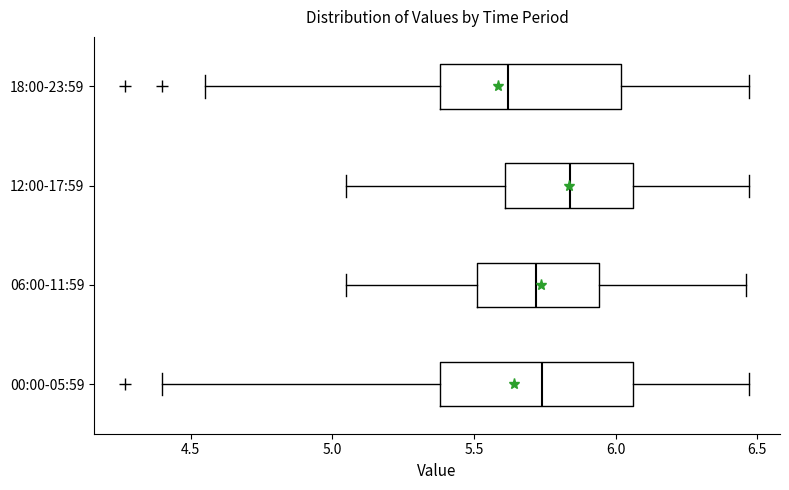

Where is the left edge of the box for 12:00-17:59 on the x-axis? The values are not printed on the chart, so give them approximately, as read against the axis.

5.60